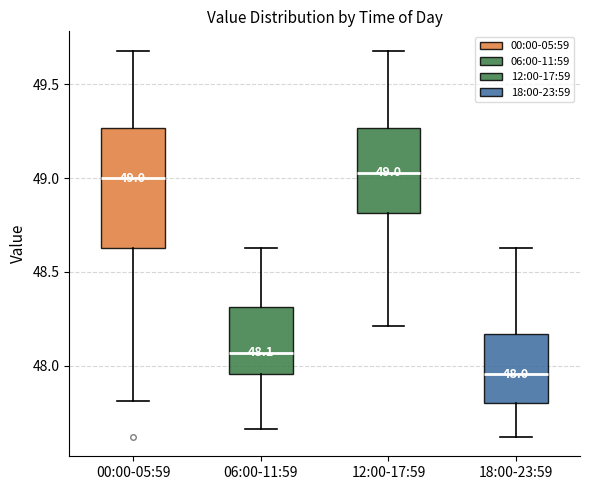

Comparing the boxes themselves (not the whiskers), which one is the tallest?

00:00-05:59